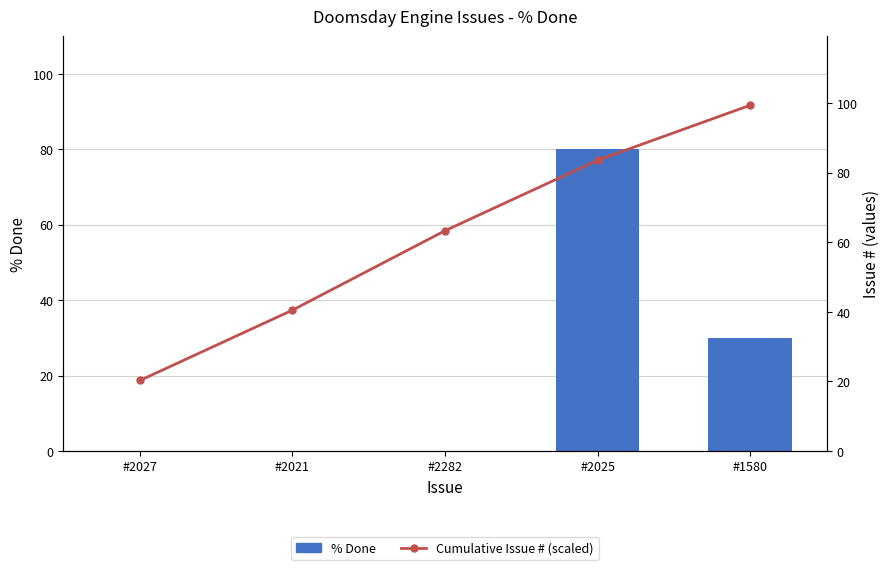

Which series has the widest spread of values?

% Done